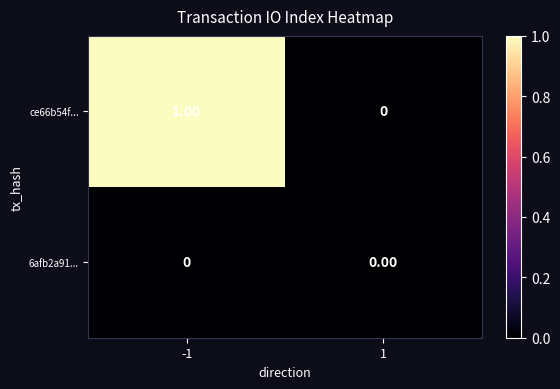

How many series are shown in this chart?

2